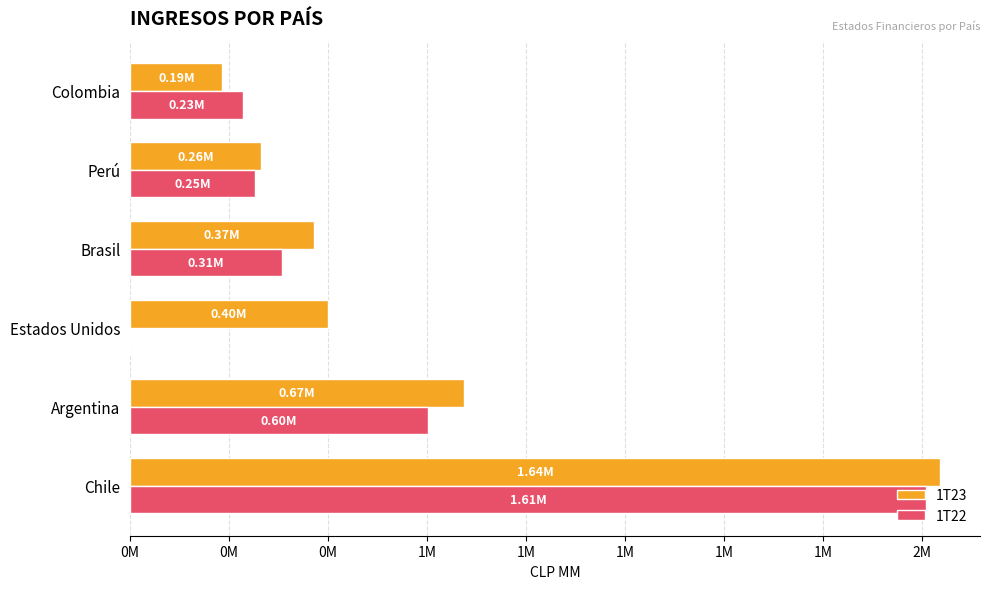

What are all the series names shown in the legend?

1T23, 1T22